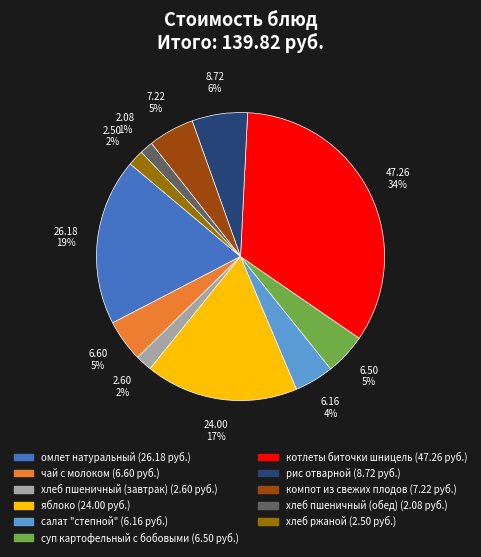

True or false: салат "степной" accounts for 4% of the total.

True